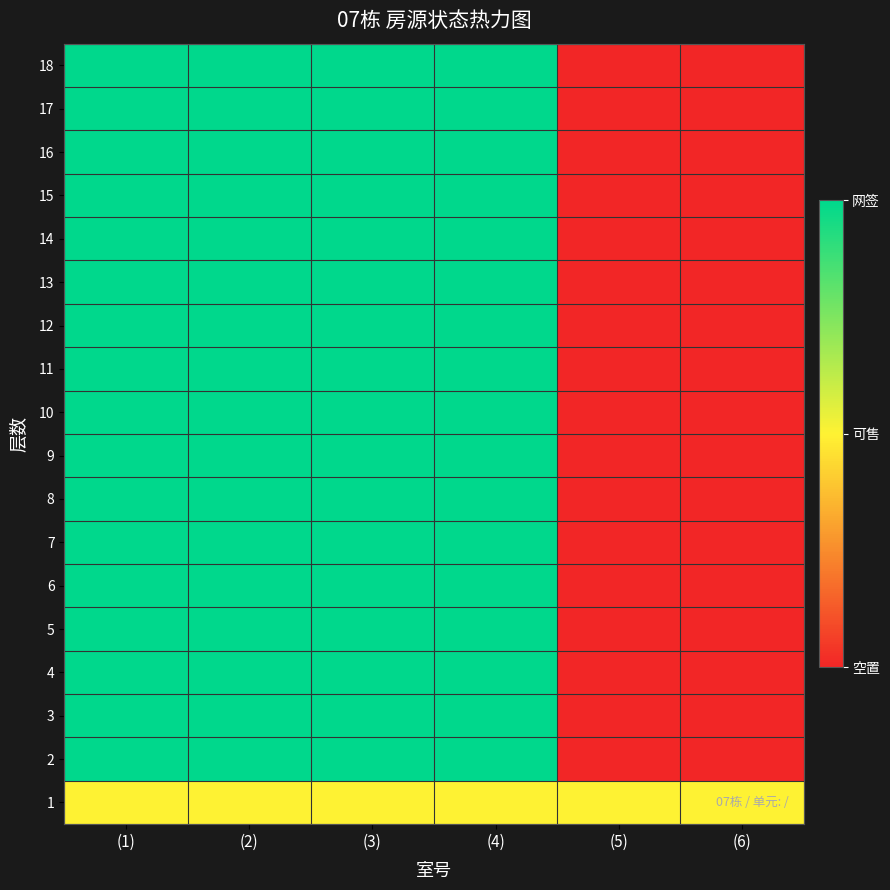

At which category is the sum across all series the highest?

(1)